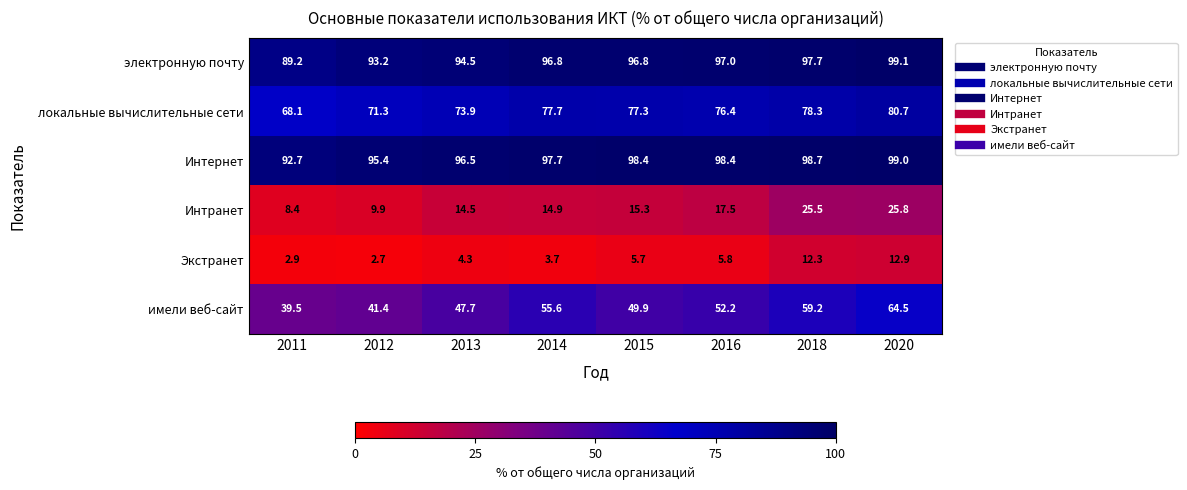

The имели веб-сайт series shows 52.2 at 2016. True or false?

True